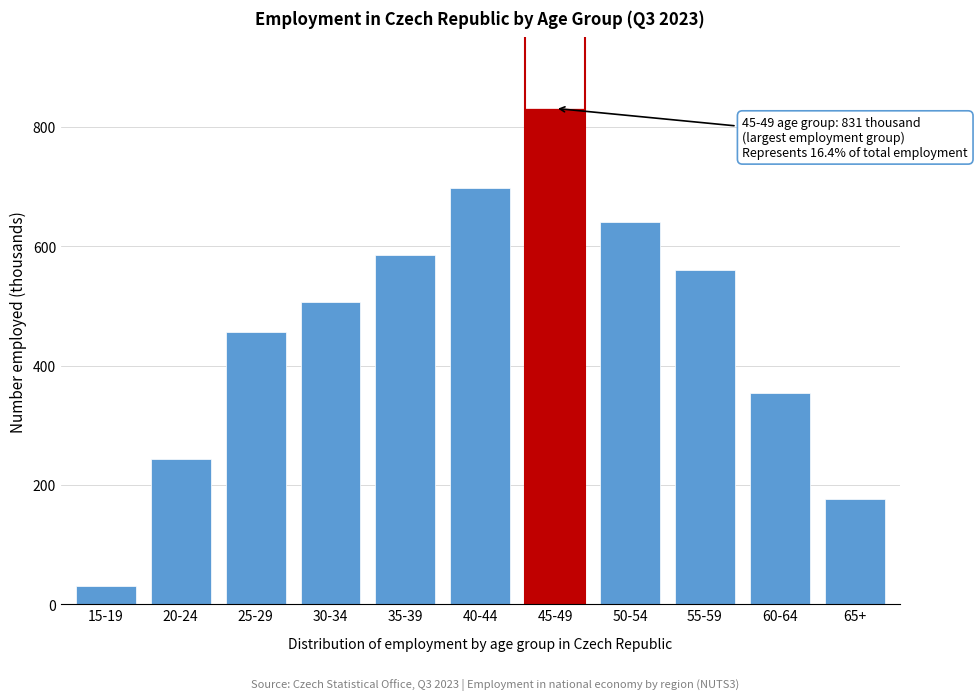

Reading left to right, list all the values displayed in this chart.

31.1	242.8	456.1	507.3	584.5	697.2	831.1	640.7	559.8	353.2	176.1